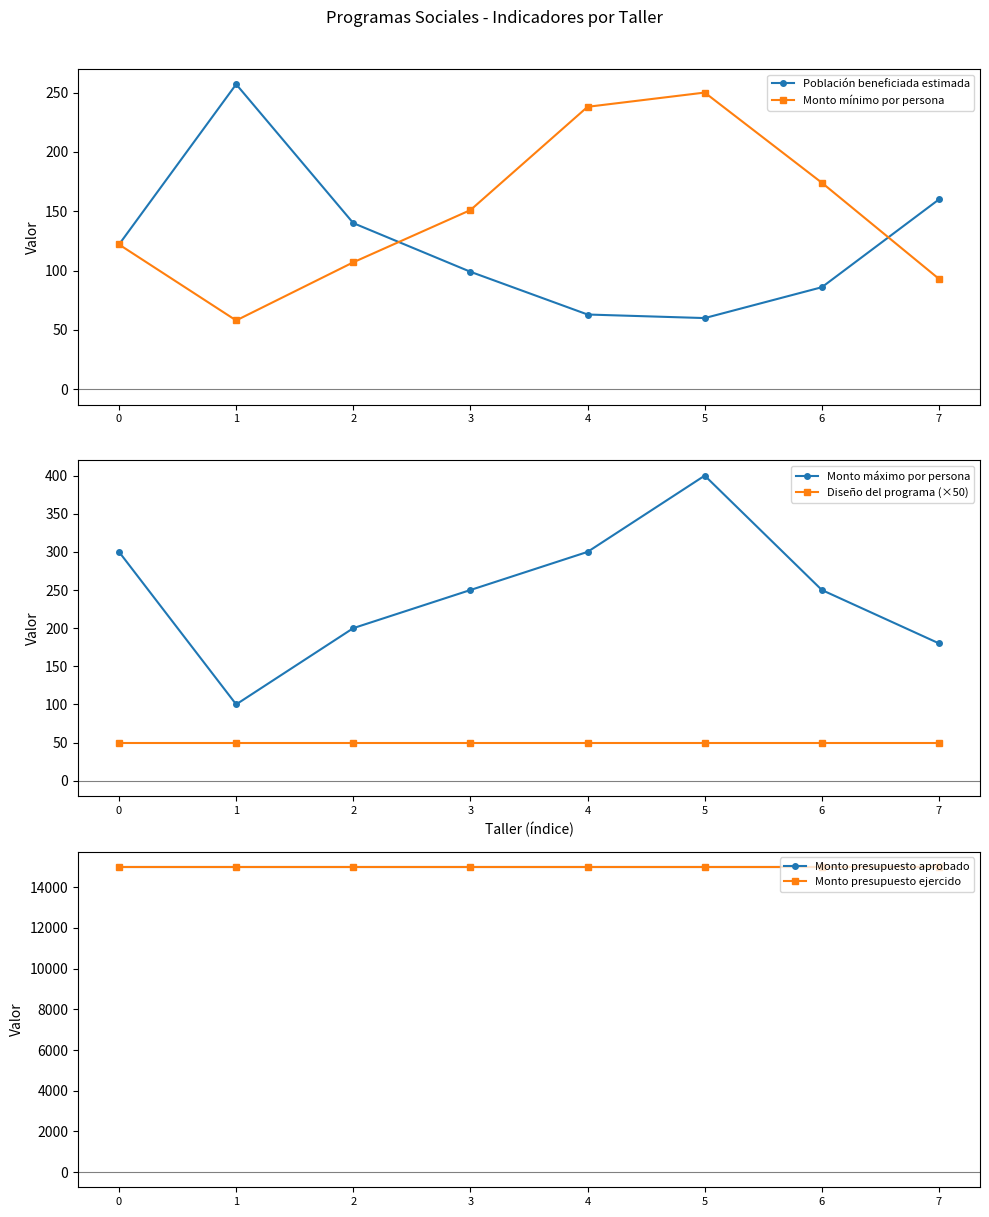

The Población beneficiada estimada series shows 86 at 6. True or false?

True